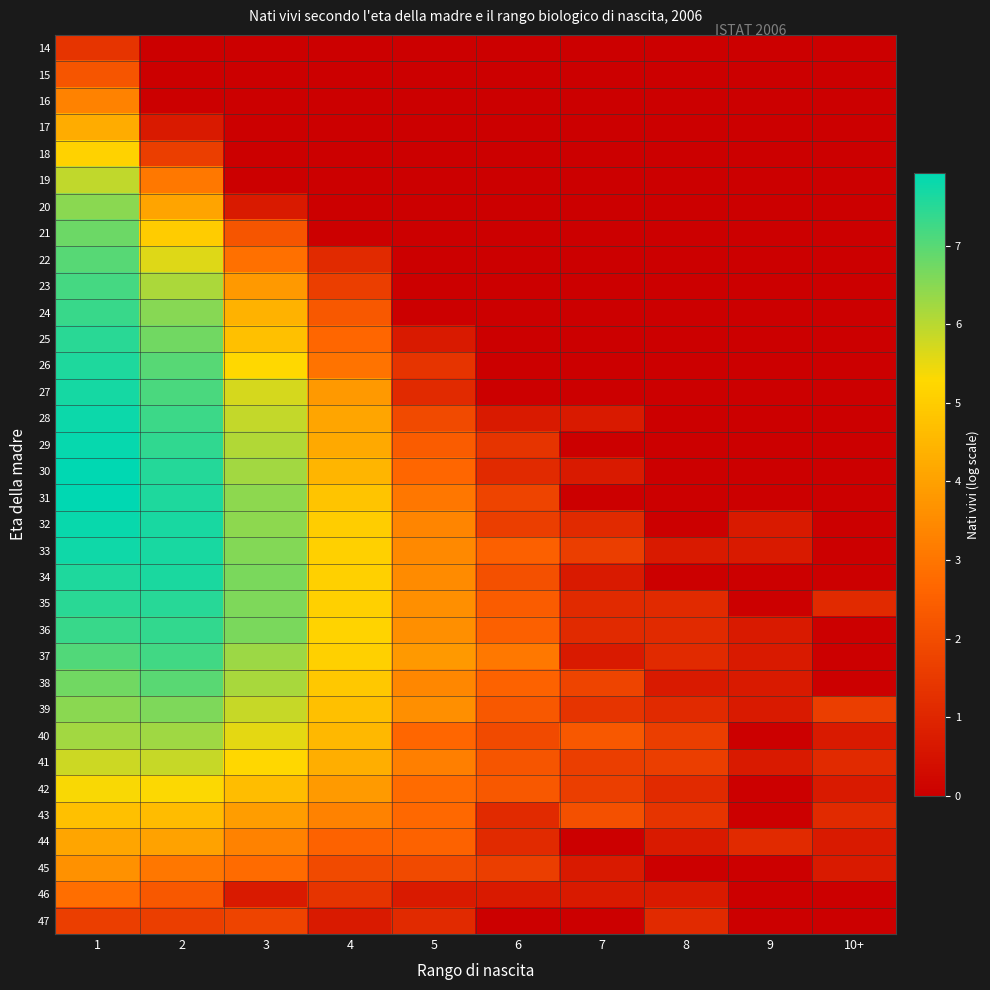

Reading left to right, extract all data points from this chart.

14: 1=1.4	2=0.0	3=0.0	4=0.0	5=0.0	6=0.0	7=0.0	8=0.0	9=0.0	10+=0.0
15: 1=2.2	2=0.0	3=0.0	4=0.0	5=0.0	6=0.0	7=0.0	8=0.0	9=0.0	10+=0.0
16: 1=3.3	2=0.0	3=0.0	4=0.0	5=0.0	6=0.0	7=0.0	8=0.0	9=0.0	10+=0.0
17: 1=4.3	2=0.7	3=0.0	4=0.0	5=0.0	6=0.0	7=0.0	8=0.0	9=0.0	10+=0.0
18: 1=5.1	2=1.6	3=0.0	4=0.0	5=0.0	6=0.0	7=0.0	8=0.0	9=0.0	10+=0.0
19: 1=5.9	2=3.1	3=0.0	4=0.0	5=0.0	6=0.0	7=0.0	8=0.0	9=0.0	10+=0.0
20: 1=6.5	2=4.1	3=0.7	4=0.0	5=0.0	6=0.0	7=0.0	8=0.0	9=0.0	10+=0.0
21: 1=6.8	2=5.0	3=2.2	4=0.0	5=0.0	6=0.0	7=0.0	8=0.0	9=0.0	10+=0.0
22: 1=7.0	2=5.6	3=2.9	4=1.1	5=0.0	6=0.0	7=0.0	8=0.0	9=0.0	10+=0.0
23: 1=7.2	2=6.2	3=3.8	4=1.6	5=0.0	6=0.0	7=0.0	8=0.0	9=0.0	10+=0.0
24: 1=7.3	2=6.5	3=4.4	4=2.3	5=0.0	6=0.0	7=0.0	8=0.0	9=0.0	10+=0.0
25: 1=7.5	2=6.7	3=4.7	4=2.6	5=0.7	6=0.0	7=0.0	8=0.0	9=0.0	10+=0.0
26: 1=7.6	2=7.0	3=5.3	4=2.9	5=1.4	6=0.0	7=0.0	8=0.0	9=0.0	10+=0.0
27: 1=7.7	2=7.1	3=5.7	4=3.8	5=1.1	6=0.0	7=0.0	8=0.0	9=0.0	10+=0.0
28: 1=7.8	2=7.3	3=5.9	4=4.1	5=1.9	6=0.7	7=0.7	8=0.0	9=0.0	10+=0.0
29: 1=7.8	2=7.4	3=6.1	4=4.2	5=2.4	6=1.4	7=0.0	8=0.0	9=0.0	10+=0.0
30: 1=7.9	2=7.5	3=6.2	4=4.5	5=2.6	6=1.1	7=0.7	8=0.0	9=0.0	10+=0.0
31: 1=7.9	2=7.6	3=6.4	4=4.8	5=3.0	6=1.8	7=0.0	8=0.0	9=0.0	10+=0.0
32: 1=7.8	2=7.7	3=6.5	4=5.0	5=3.4	6=1.6	7=1.1	8=0.0	9=0.7	10+=0.0
33: 1=7.8	2=7.7	3=6.5	4=5.1	5=3.5	6=2.5	7=1.6	8=0.7	9=0.7	10+=0.0
34: 1=7.6	2=7.6	3=6.6	4=5.1	5=3.5	6=2.1	7=0.7	8=0.0	9=0.0	10+=0.0
35: 1=7.5	2=7.5	3=6.6	4=5.1	5=3.6	6=2.4	7=1.1	8=1.1	9=0.0	10+=1.1
36: 1=7.3	2=7.4	3=6.6	4=5.1	5=3.6	6=2.5	7=1.1	8=1.1	9=0.7	10+=0.0
37: 1=7.1	2=7.2	3=6.3	4=5.1	5=3.8	6=3.1	7=0.7	8=1.1	9=0.7	10+=0.0
38: 1=6.7	2=7.0	3=6.2	4=4.9	5=3.4	6=2.6	7=1.8	8=0.7	9=0.7	10+=0.0
39: 1=6.5	2=6.6	3=5.9	4=4.7	5=3.6	6=2.3	7=1.4	8=1.1	9=0.7	10+=1.6
40: 1=6.2	2=6.3	3=5.5	4=4.5	5=2.6	6=1.9	7=2.3	8=1.6	9=0.0	10+=0.7
41: 1=5.8	2=5.9	3=5.2	4=4.3	5=3.2	6=2.2	7=1.6	8=1.6	9=0.7	10+=1.1
42: 1=5.3	2=5.3	3=4.7	4=3.9	5=2.8	6=2.3	7=1.6	8=1.1	9=0.0	10+=0.7
43: 1=4.7	2=4.6	3=3.9	4=3.3	5=2.7	6=1.1	7=2.1	8=1.4	9=0.0	10+=1.1
44: 1=4.1	2=4.0	3=3.3	4=2.6	5=2.6	6=1.1	7=0.0	8=0.7	9=1.1	10+=0.7
45: 1=3.6	2=3.0	3=2.8	4=1.9	5=1.9	6=1.6	7=0.7	8=0.0	9=0.0	10+=0.7
46: 1=2.8	2=2.3	3=0.7	4=1.4	5=0.7	6=0.7	7=0.7	8=0.7	9=0.0	10+=0.0
47: 1=1.6	2=1.6	3=1.8	4=0.7	5=1.1	6=0.0	7=0.0	8=1.1	9=0.0	10+=0.0